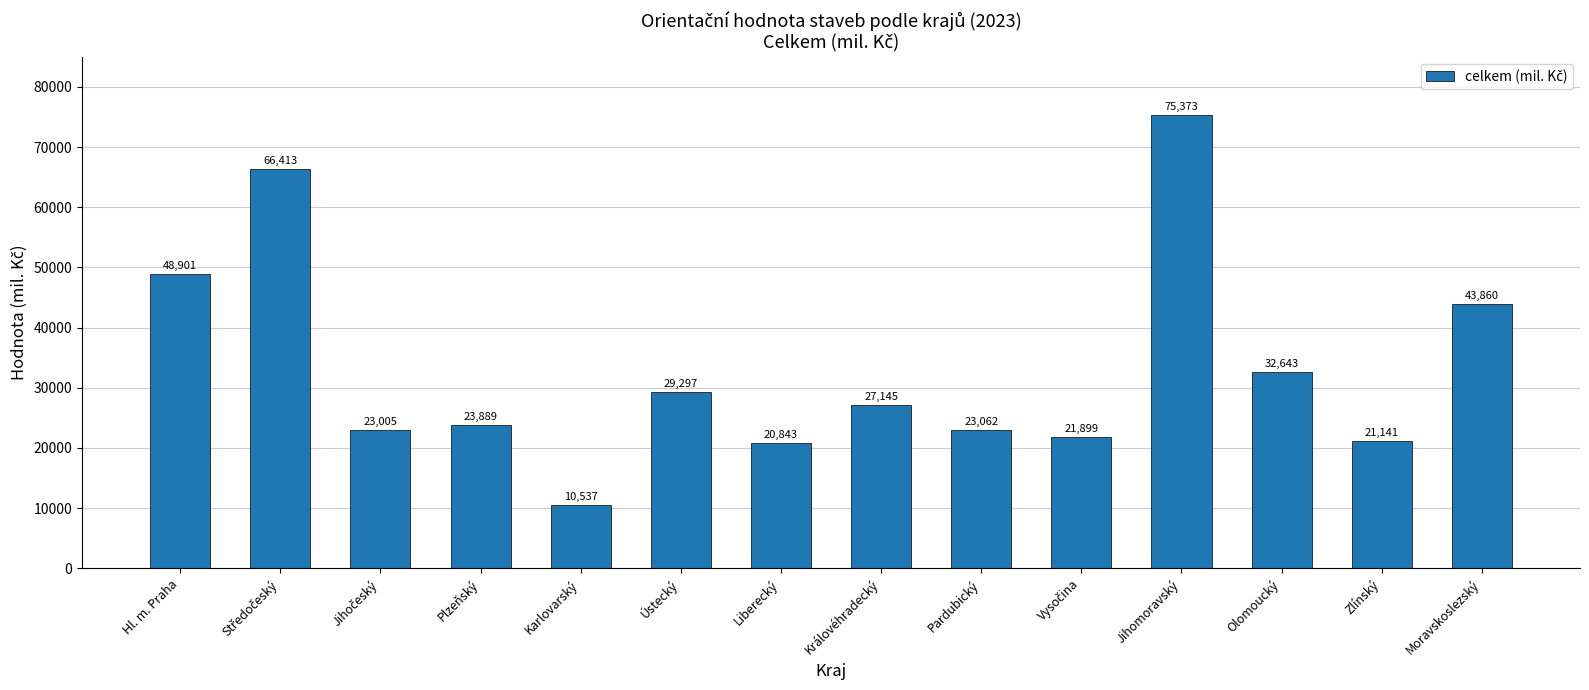

Approximately how many times larger is the value at Plzeňský compared to Olomoucký?

0.7